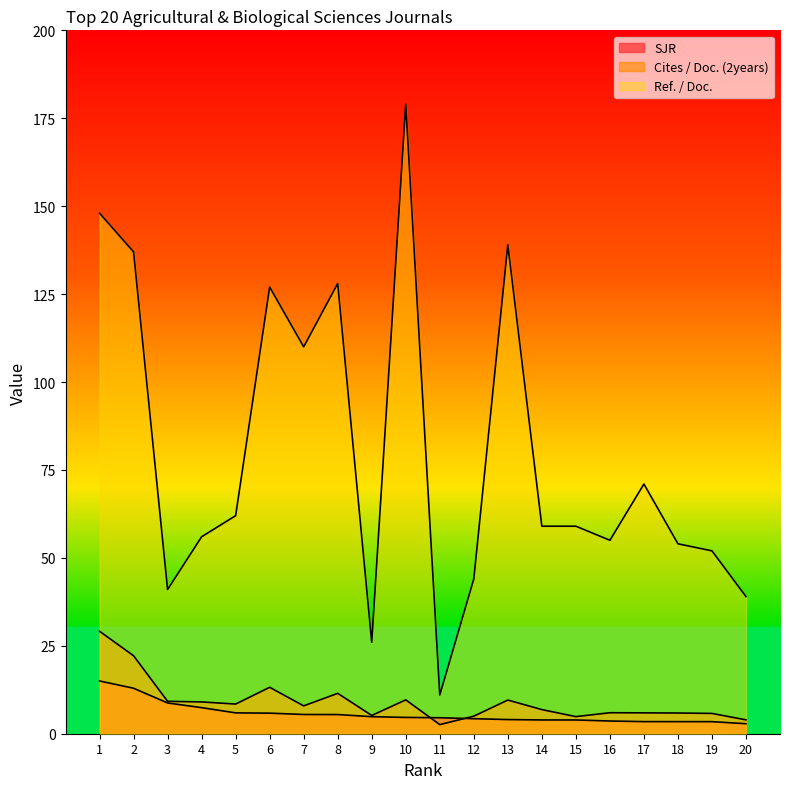

The Cites / Doc. (2years) series shows 9.2 at 3. True or false?

True